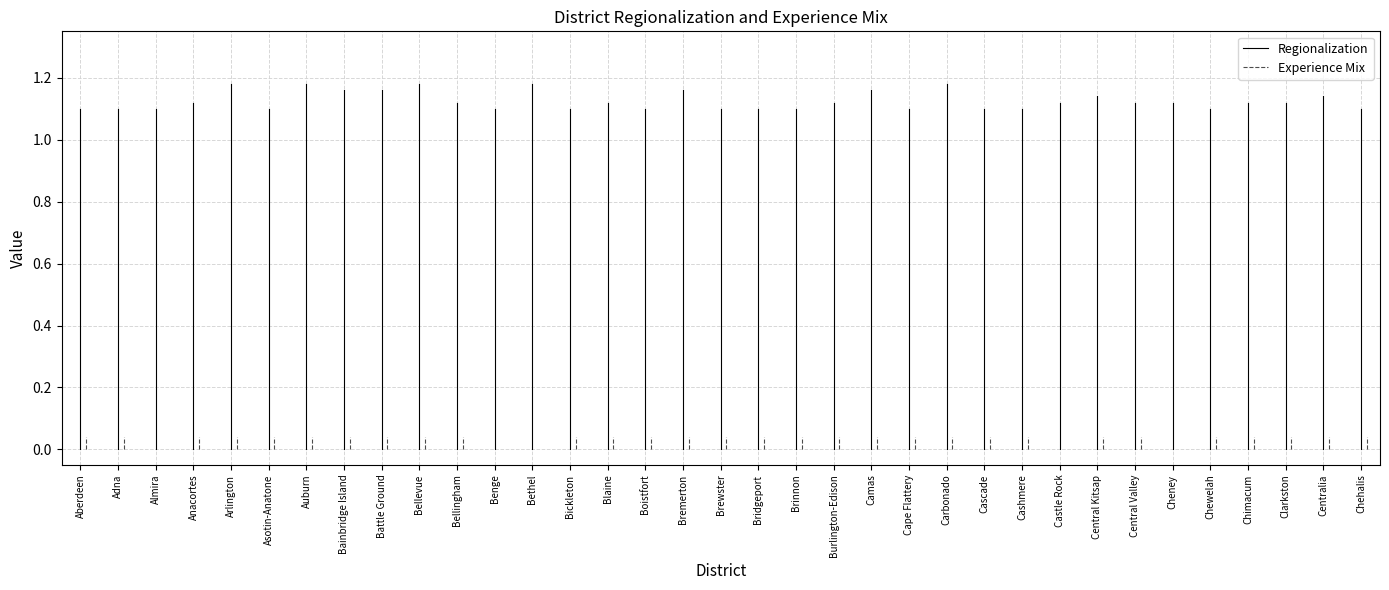

At which label is Regionalization closest to 0?

Aberdeen